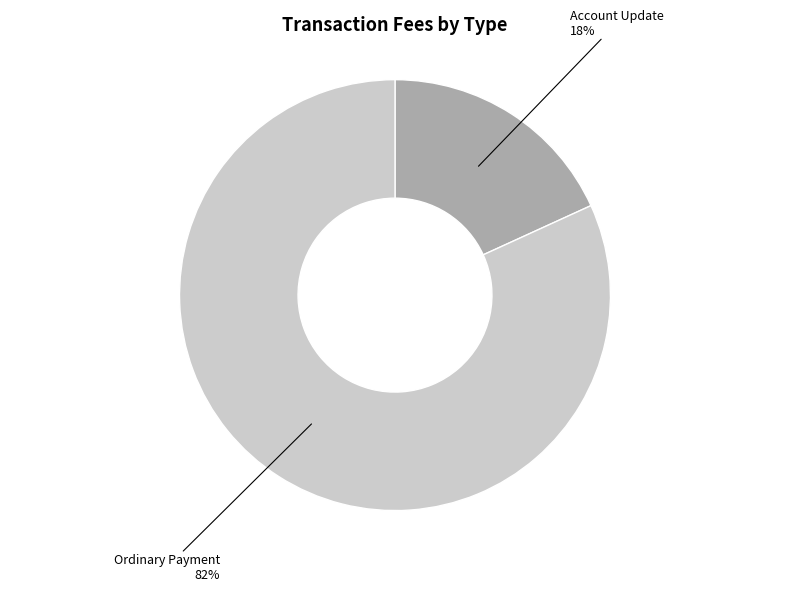

To the nearest percent, what is the difference between the largest and smallest slice percentages?

64%